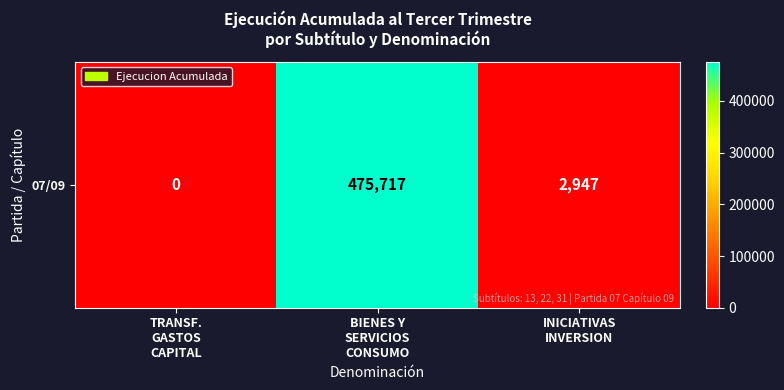

What is the greatest value displayed?

475717